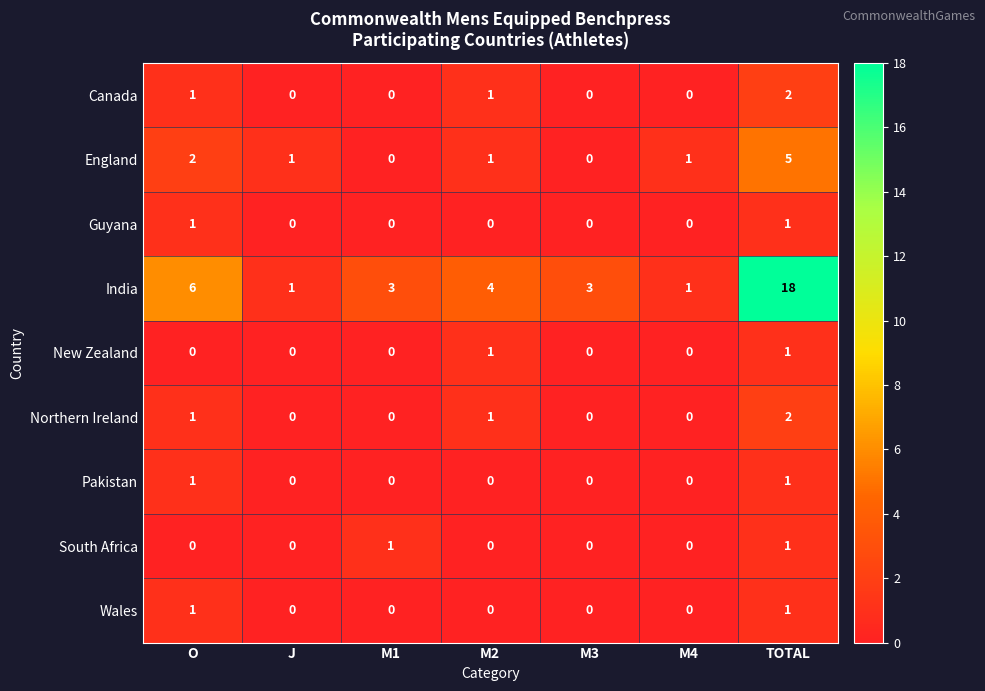

Between M2 and TOTAL, which series saw the biggest shift?

India